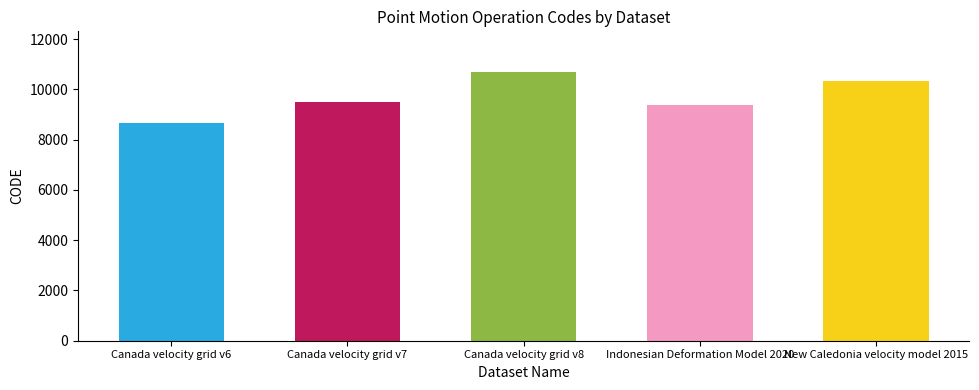

Rank the categories by value from highest to lowest.

Canada velocity grid v8, New Caledonia velocity model 2015, Canada velocity grid v7, Indonesian Deformation Model 2020, Canada velocity grid v6